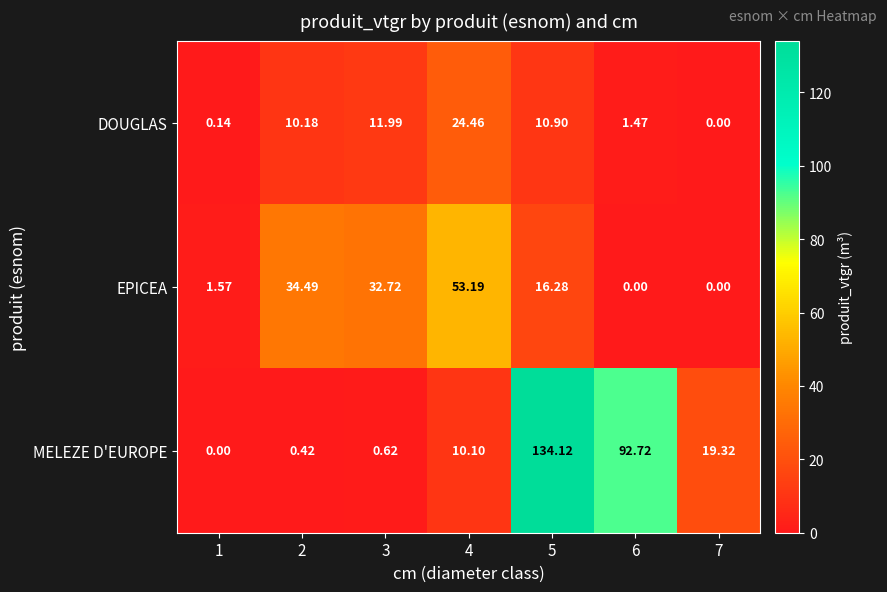

Which series has the largest total across all categories?

MELEZE D'EUROPE